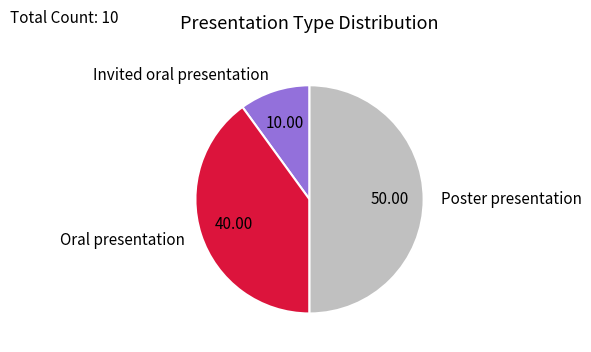

Between Oral presentation and Poster presentation, which is larger?

Poster presentation